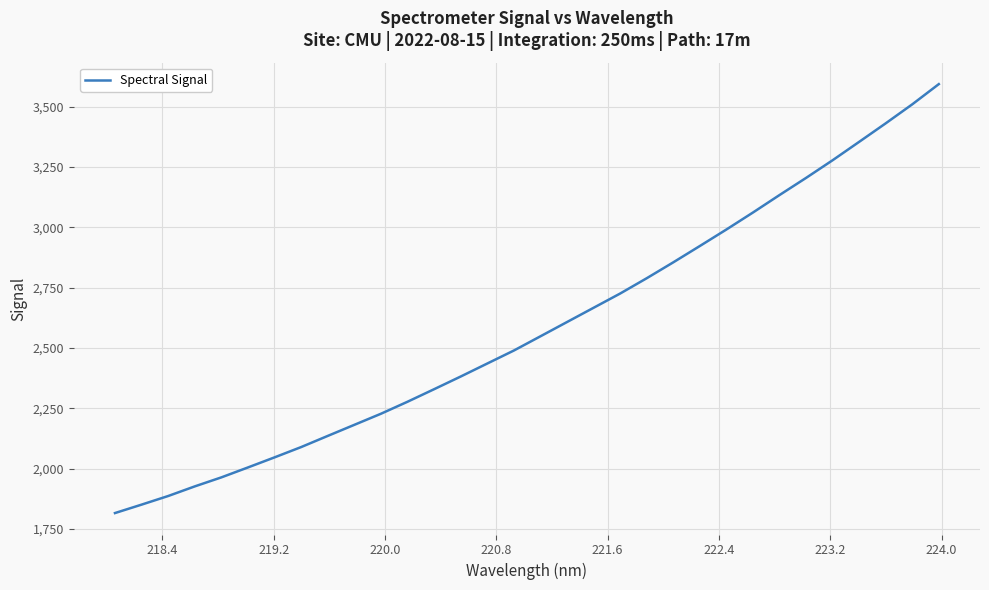

What is the difference between the maximum and minimum values?

1777.7